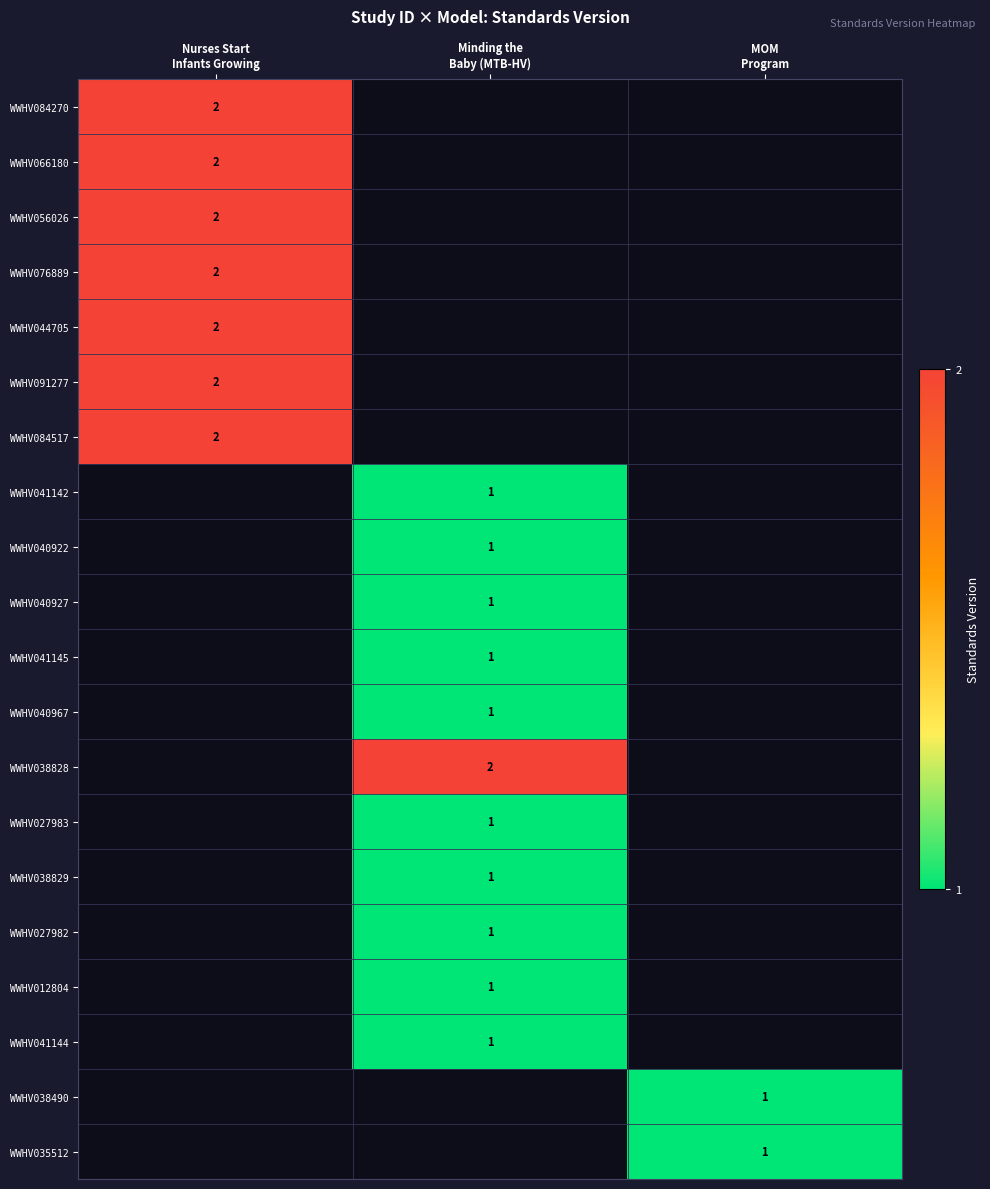

What is the sum of the WWHV040967 values at MOM Program and Minding the Baby (MTB-HV)?

1